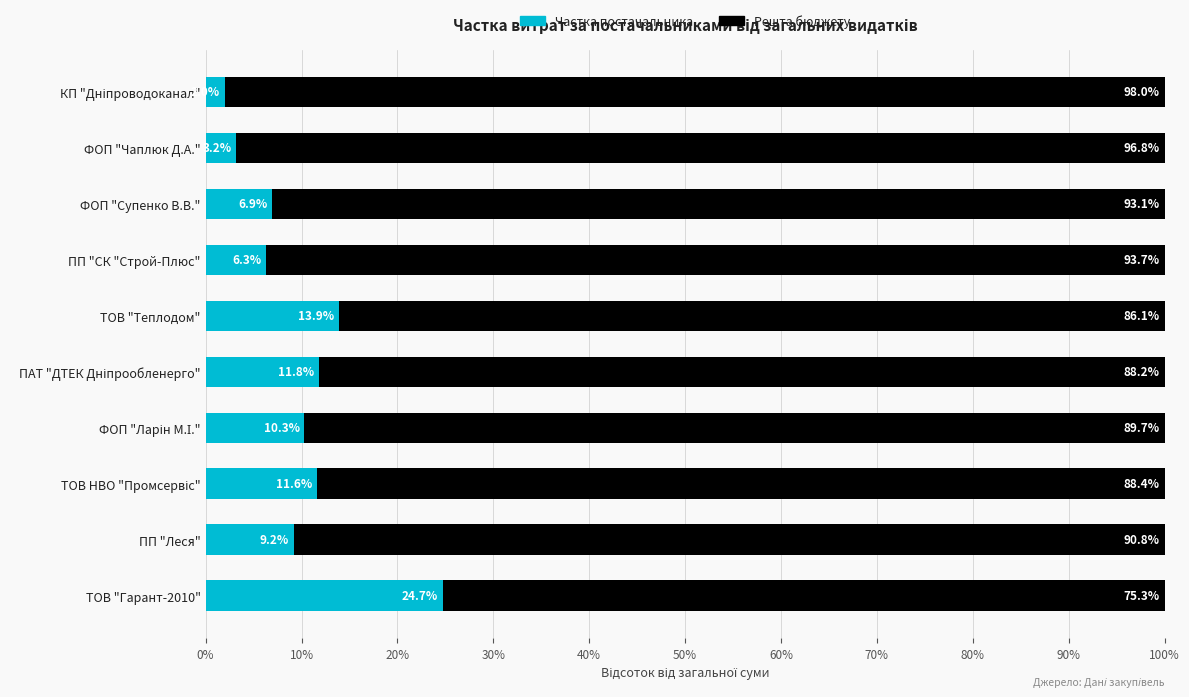

What is the total value across all series at ТОВ "Гарант-2010"?

100.0